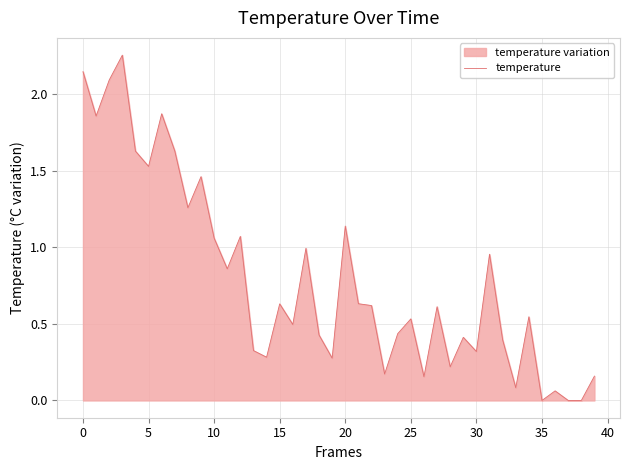

What is the sum of all values?

31.6